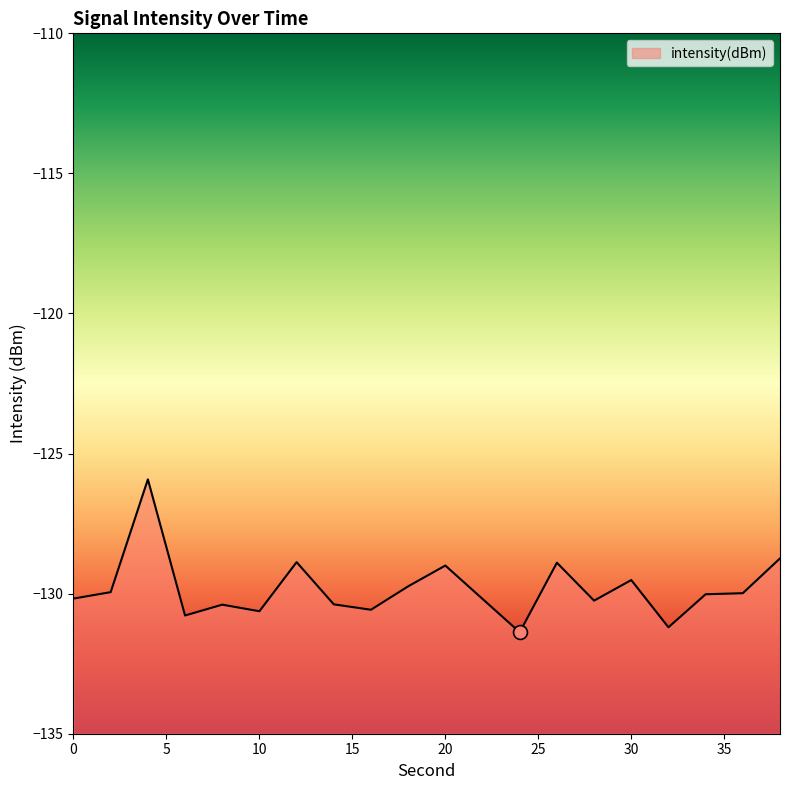

What is the value of the 6th point from the left?

-130.6